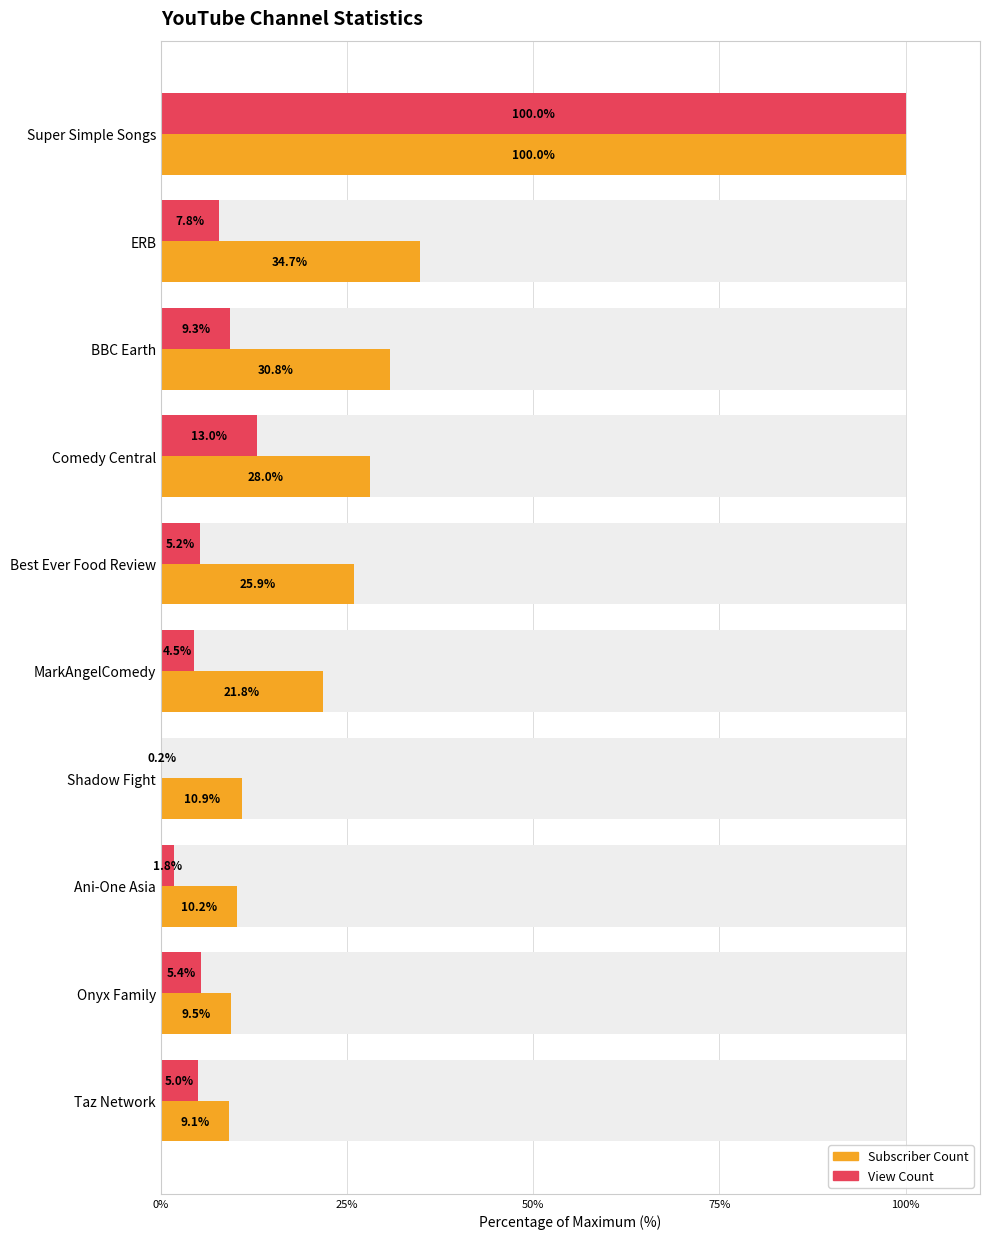

Count the number of categories in the chart.

10